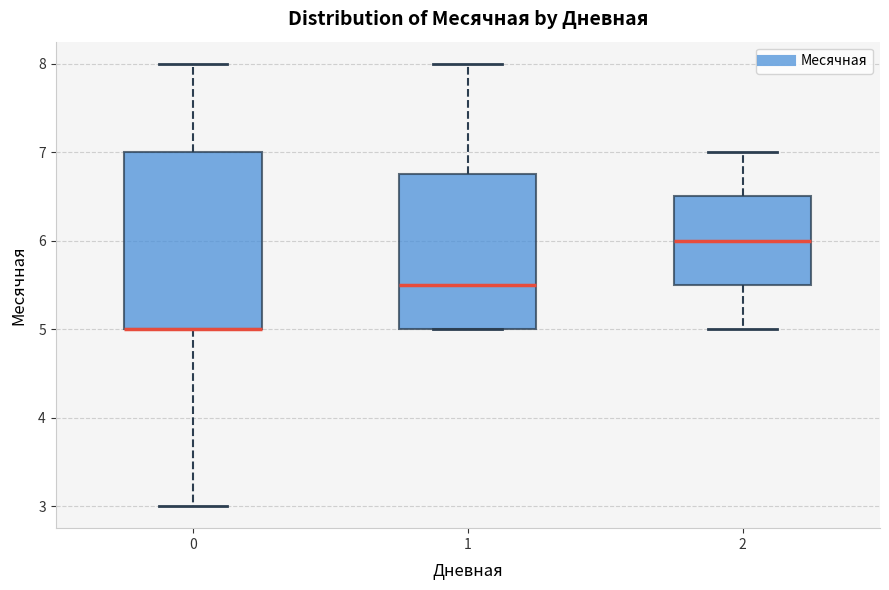

Reading left to right, transcribe this box plot: for each box, give where its median line is, the range the box spans, and where its two whiskers end, as read against the y-axis. The values are not printed on the chart, so give them approximately, as read against the axis.

0: median 5.0 (drawn on the box's lower edge), box 5.0 to 7.0, whiskers 3.0 to 8.0
1: median 5.5, box 5.0 to 6.8, whiskers 5.0 to 8.0
2: median 6.0, box 5.5 to 6.5, whiskers 5.0 to 7.0